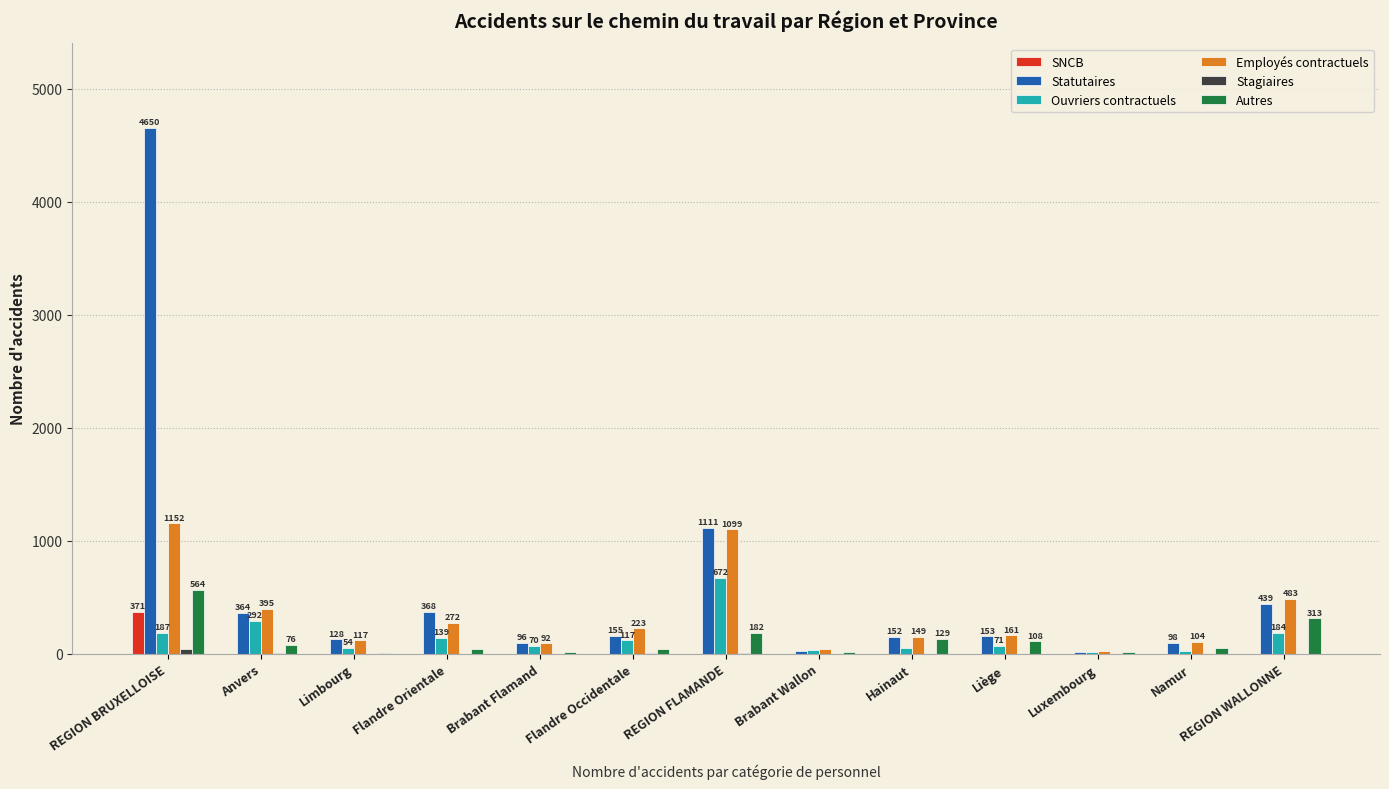

At which category is the sum across all series the highest?

REGION BRUXELLOISE